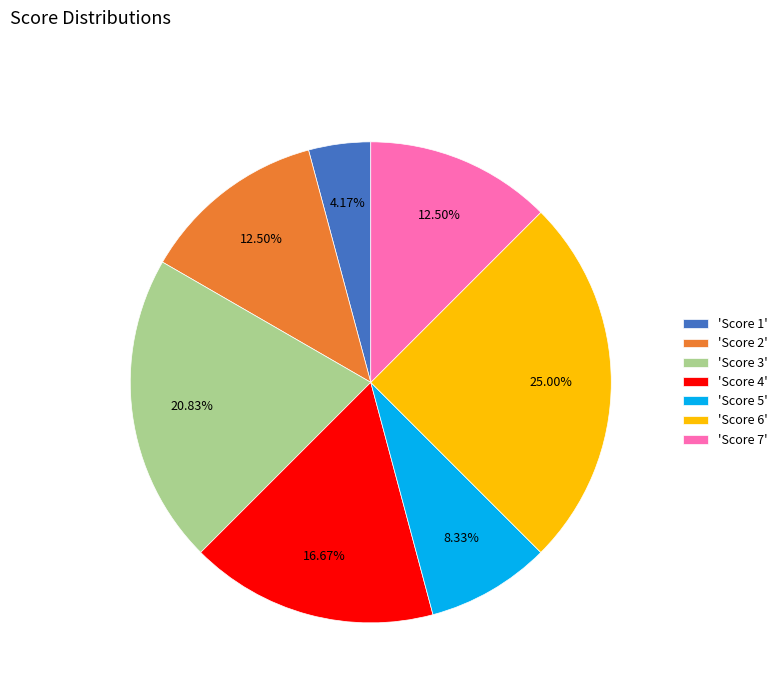

Which category has the smallest portion of the pie?

'Score 1'